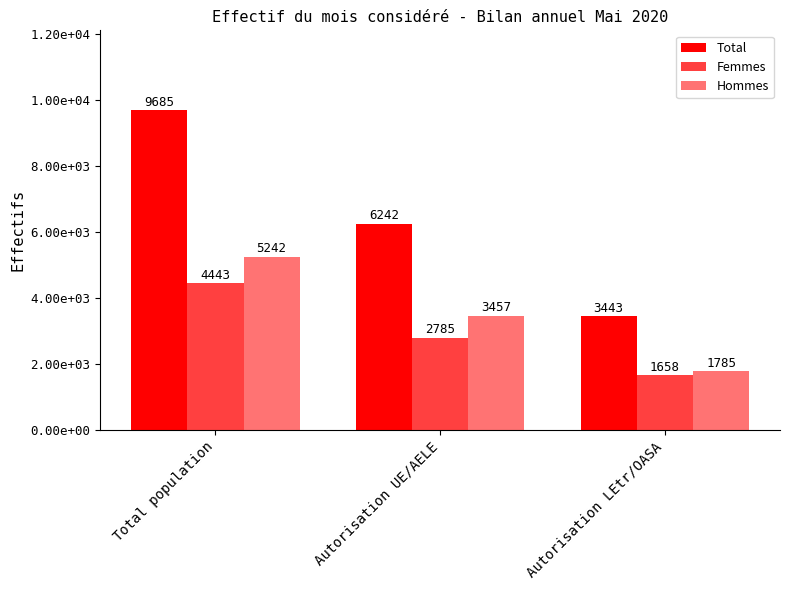

What is the sum of all Hommes values?

10484